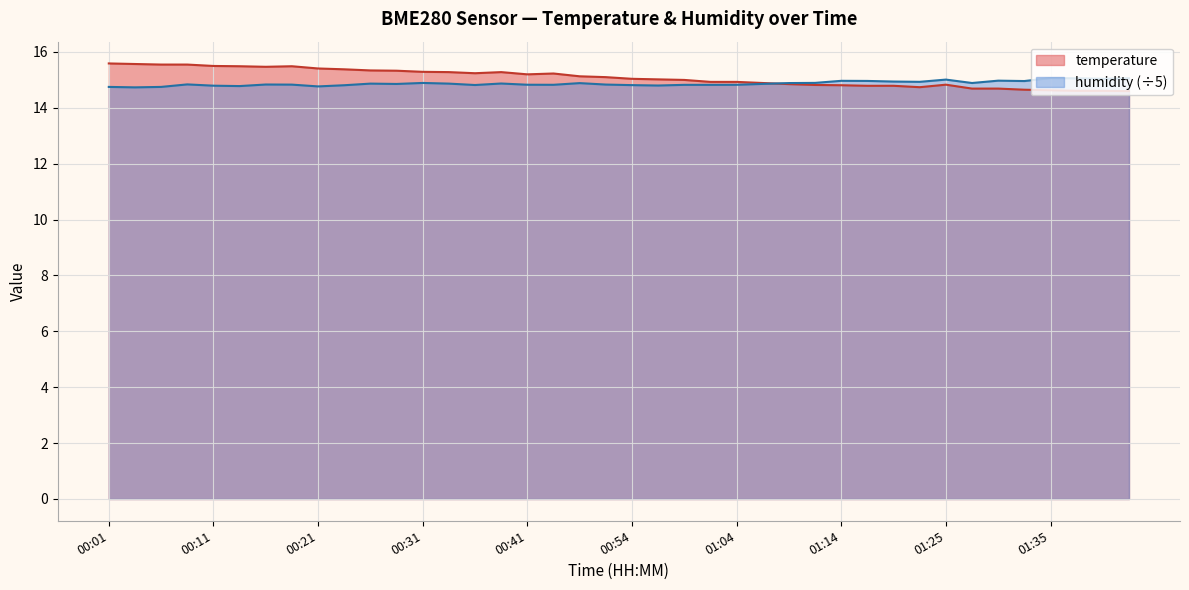

How many data points in temperature are above 15?

22